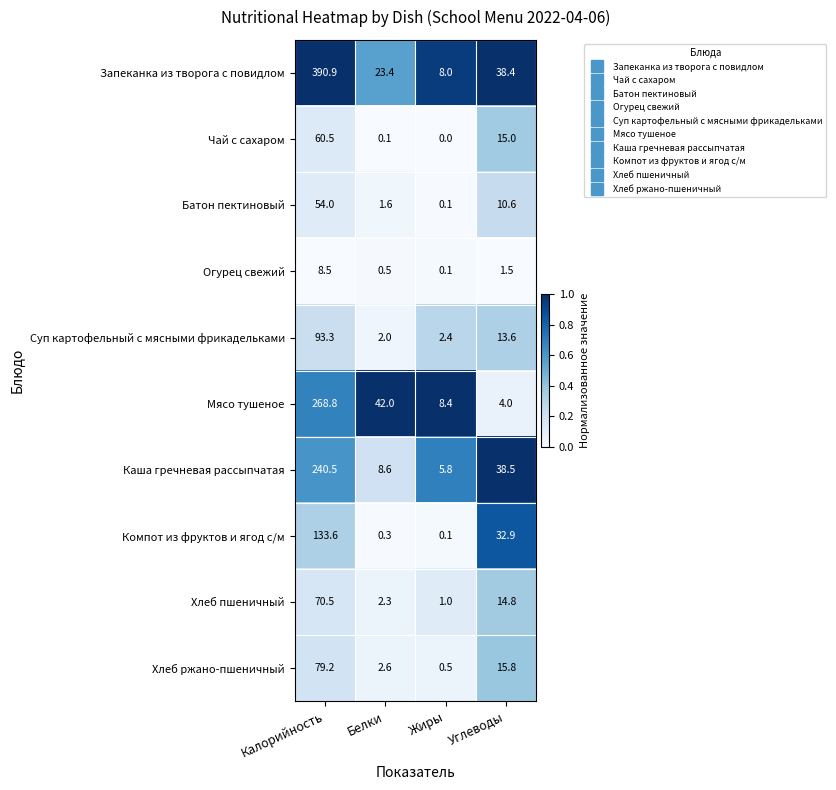

Which series has the largest range (max minus min)?

Запеканка из творога с повидлом